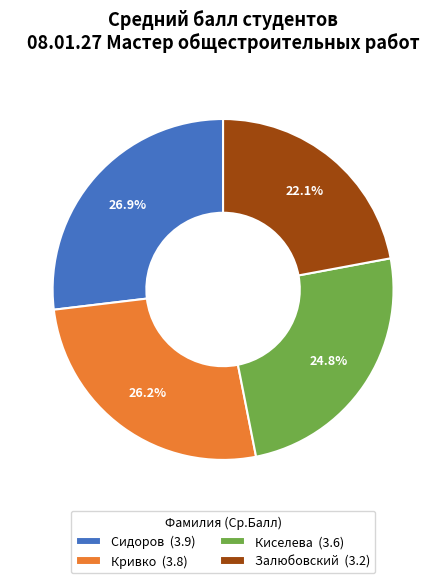

How many slices are in this pie chart?

4